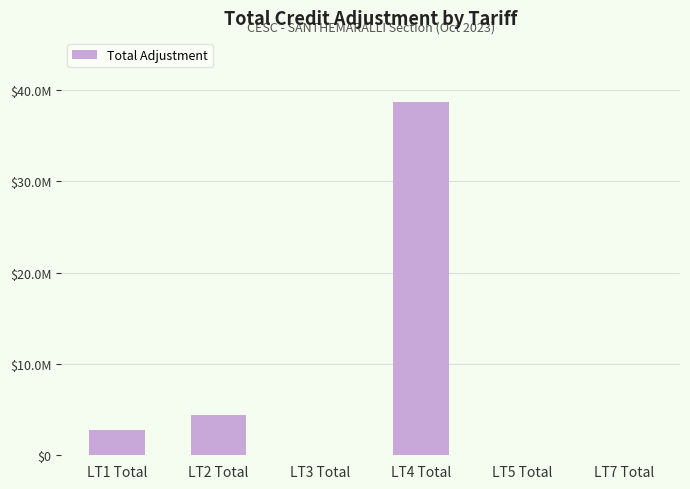

True or false: the data shows 91020.9 at LT7 Total.

False